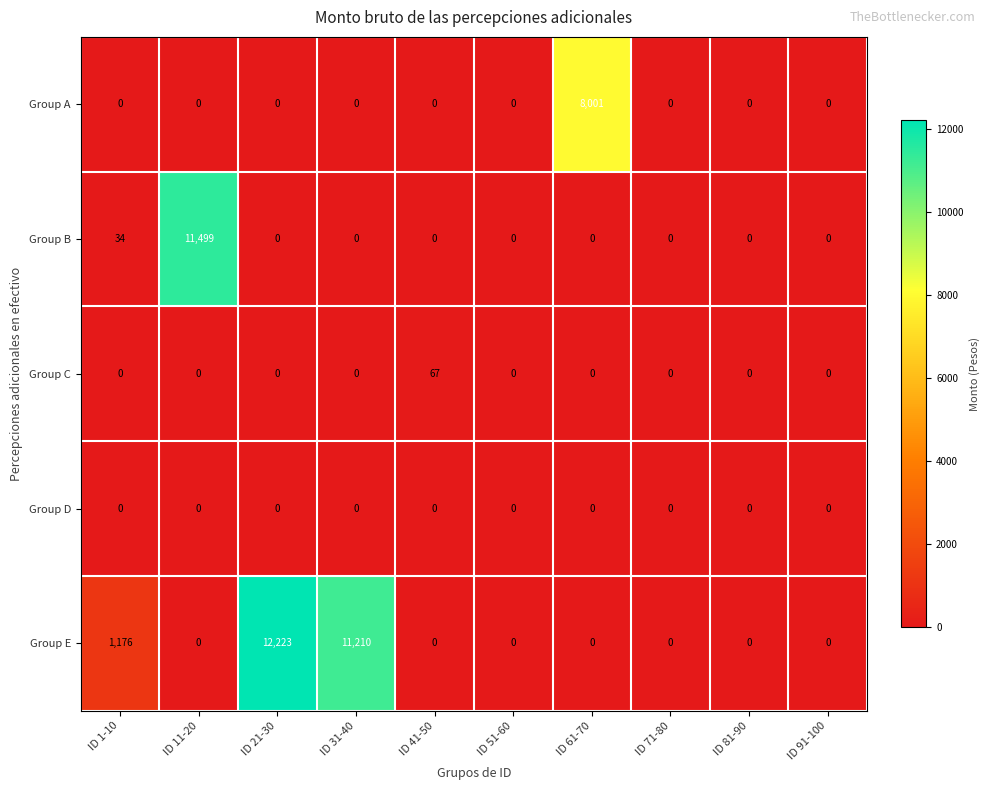

What is the maximum value shown in the chart?

12223